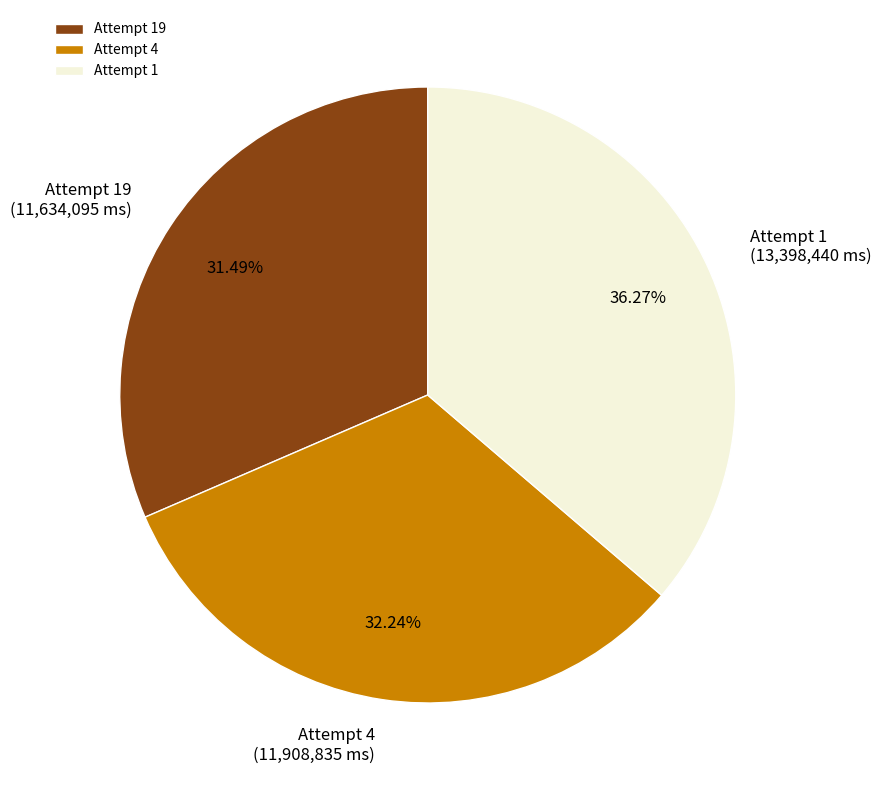

What is the ratio of the value at Attempt 1 to the value at Attempt 19?

1.2